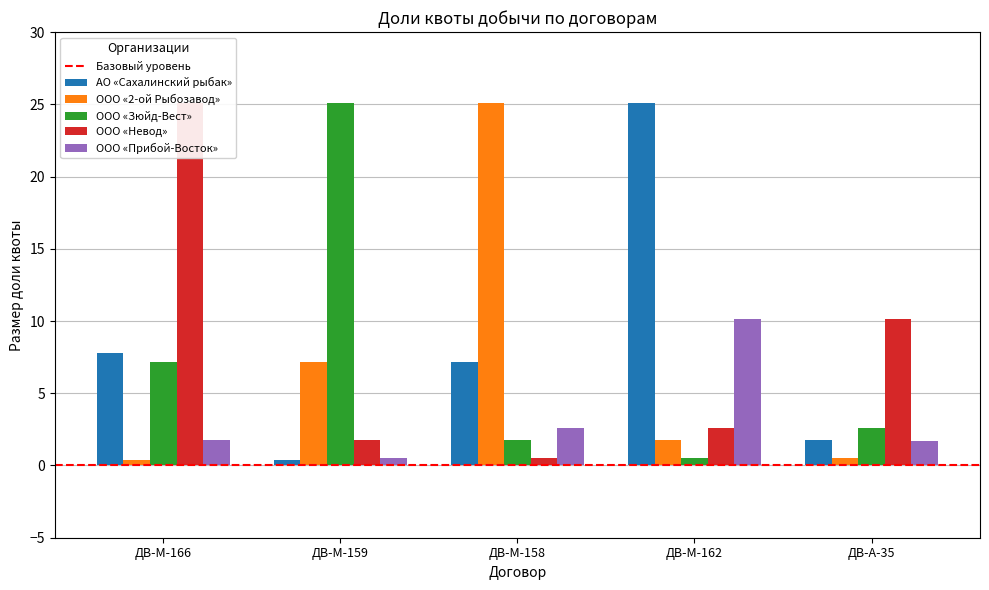

Reading left to right, transcribe all the data shown in this chart.

АО «Сахалинский рыбак»: ДВ-М-166=7.8	ДВ-М-159=0.4	ДВ-М-158=7.2	ДВ-М-162=25.1	ДВ-А-35=1.8
ООО «2-ой Рыбозавод»: ДВ-М-166=0.4	ДВ-М-159=7.2	ДВ-М-158=25.1	ДВ-М-162=1.8	ДВ-А-35=0.5
ООО «Зюйд-Вест»: ДВ-М-166=7.2	ДВ-М-159=25.1	ДВ-М-158=1.8	ДВ-М-162=0.5	ДВ-А-35=2.6
ООО «Невод»: ДВ-М-166=25.1	ДВ-М-159=1.8	ДВ-М-158=0.5	ДВ-М-162=2.6	ДВ-А-35=10.1
ООО «Прибой-Восток»: ДВ-М-166=1.8	ДВ-М-159=0.5	ДВ-М-158=2.6	ДВ-М-162=10.1	ДВ-А-35=1.7